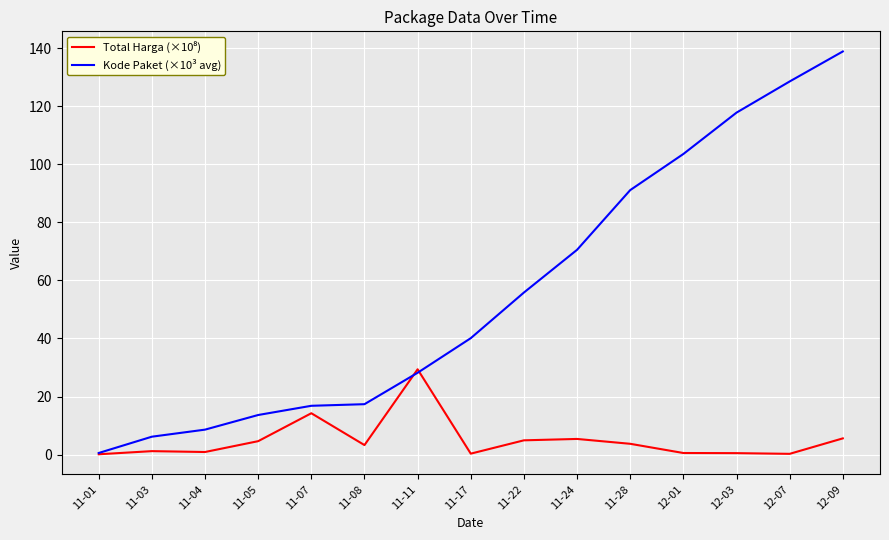

What is the maximum value shown in the chart?

138.8